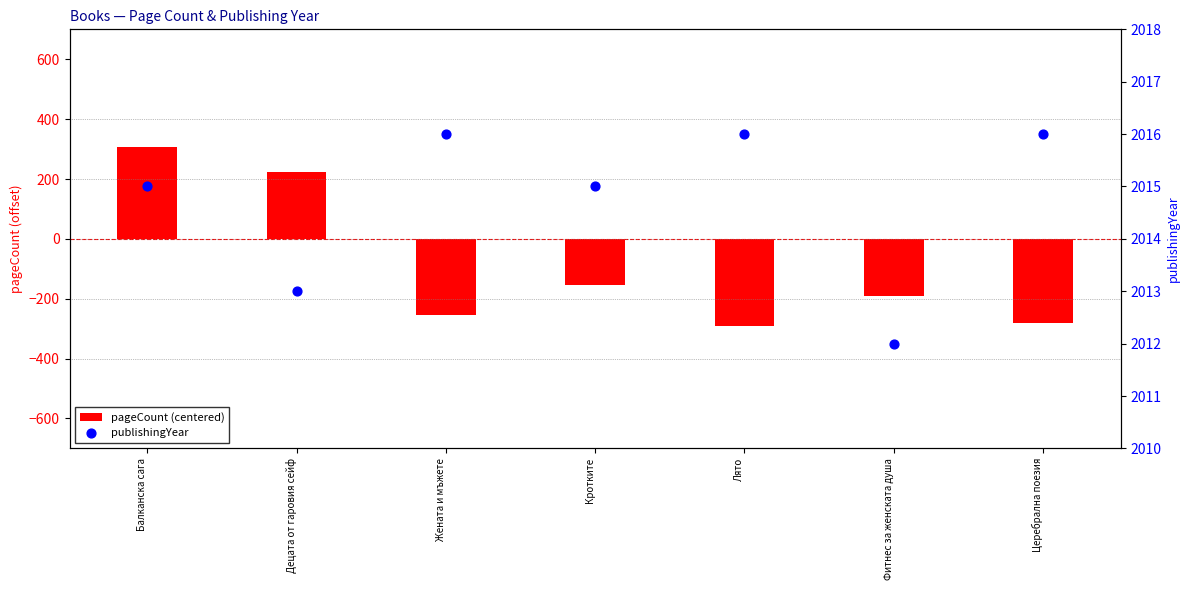

Which series reaches the minimum Y coordinate?

pageCount (centered)